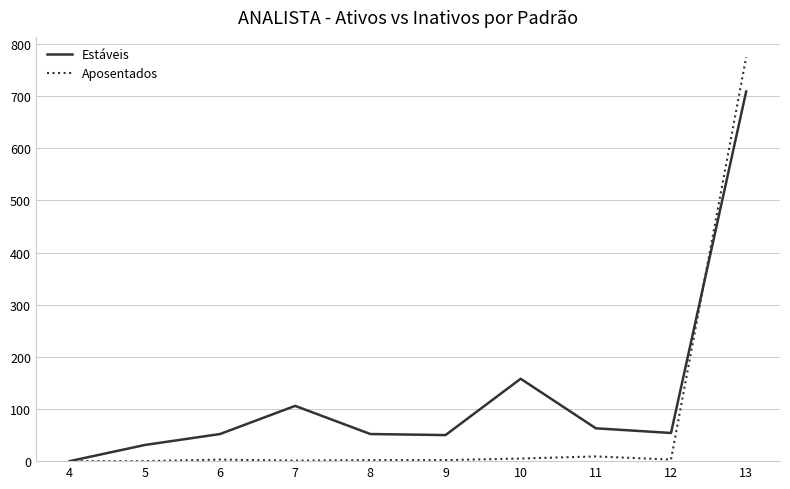

The value of Aposentados at 13 is 775. True or false?

True